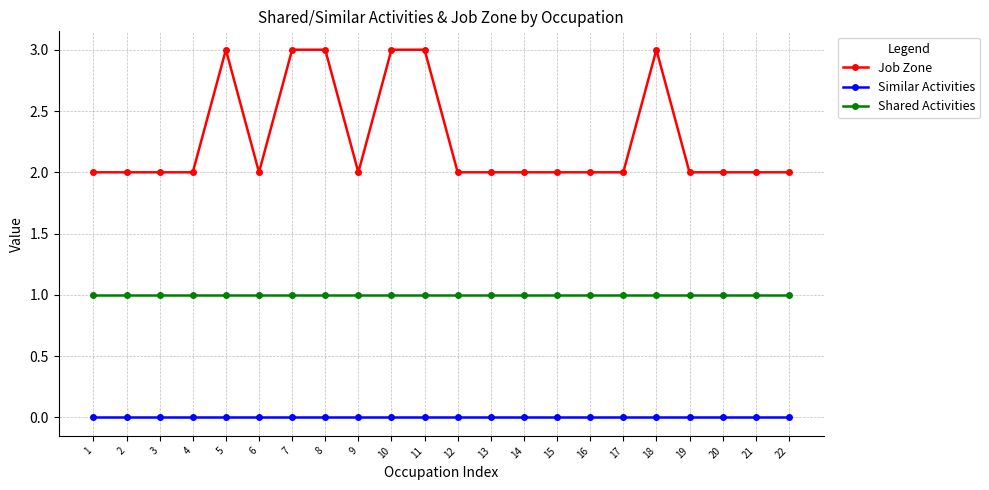

Reading left to right, list all the values displayed in this chart.

Job Zone: 1=2	2=2	3=2	4=2	5=3	6=2	7=3	8=3	9=2	10=3	11=3	12=2	13=2	14=2	15=2	16=2	17=2	18=3	19=2	20=2	21=2	22=2
Similar Activities: 1=0	2=0	3=0	4=0	5=0	6=0	7=0	8=0	9=0	10=0	11=0	12=0	13=0	14=0	15=0	16=0	17=0	18=0	19=0	20=0	21=0	22=0
Shared Activities: 1=1	2=1	3=1	4=1	5=1	6=1	7=1	8=1	9=1	10=1	11=1	12=1	13=1	14=1	15=1	16=1	17=1	18=1	19=1	20=1	21=1	22=1